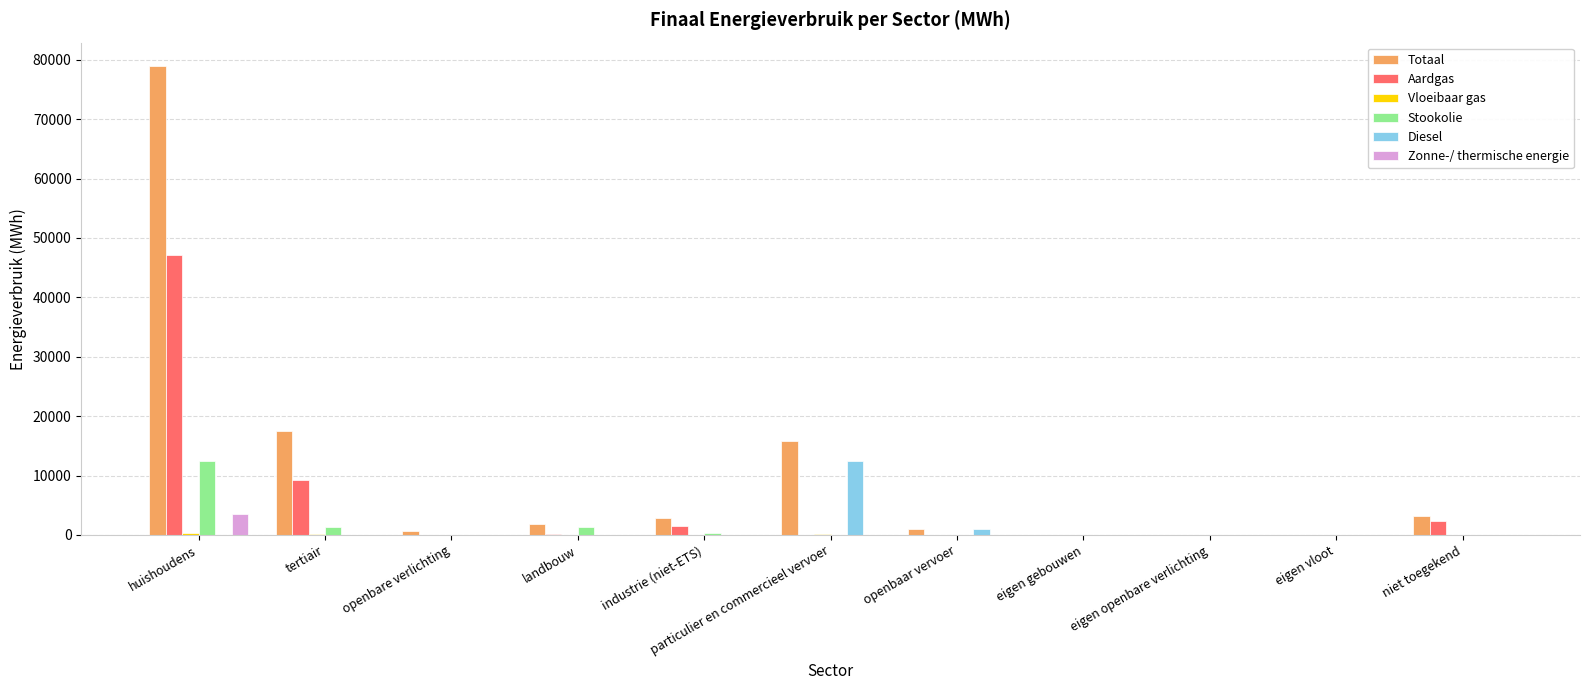

Are the bars horizontal?

No